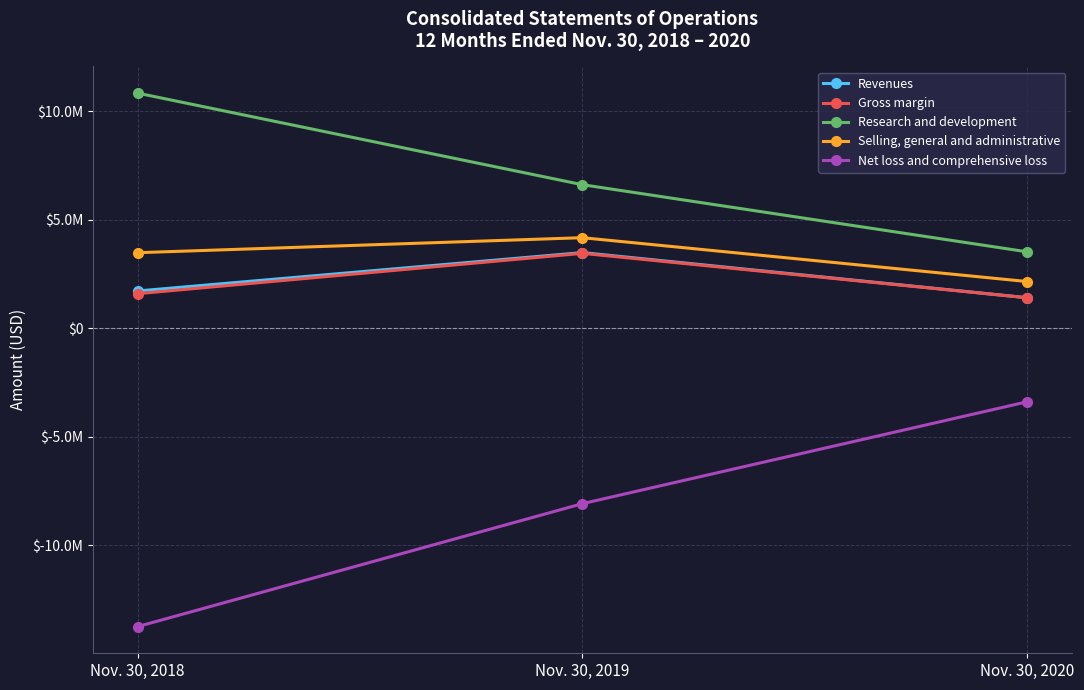

Which series has the largest total across all categories?

Research and development